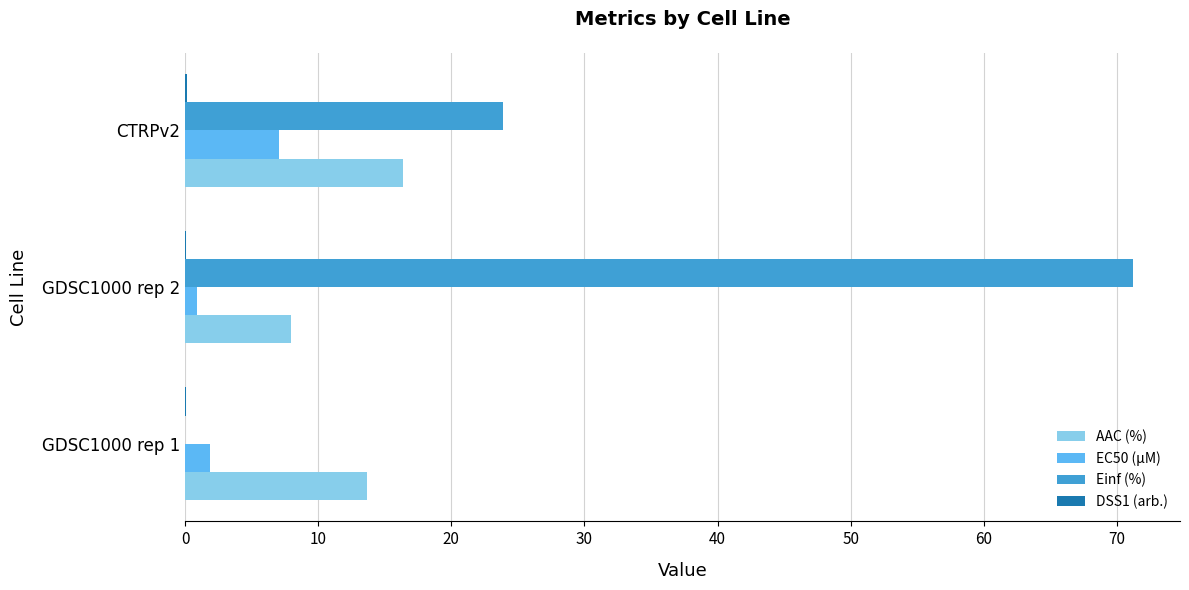

Where is Einf (%) nearest to the value 35?

CTRPv2